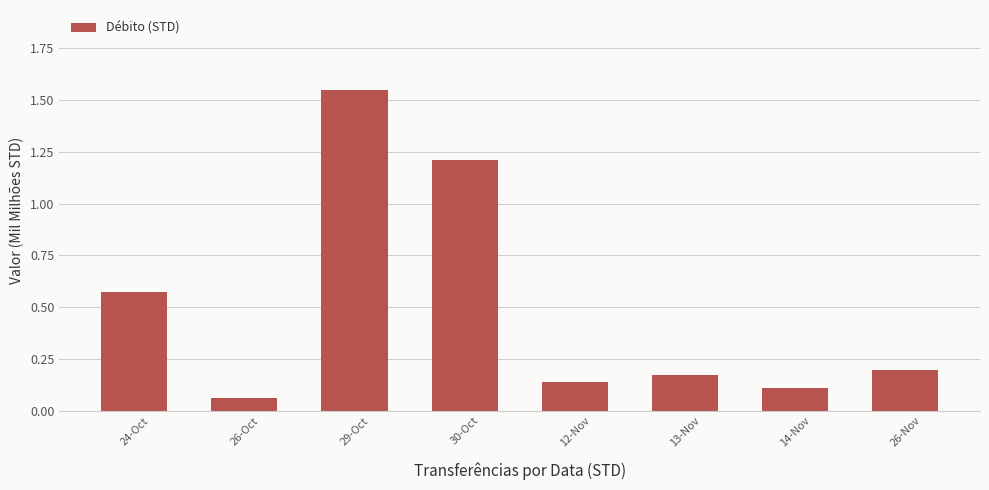

The chart shows a value of 0.2 at 13-Nov. True or false?

True